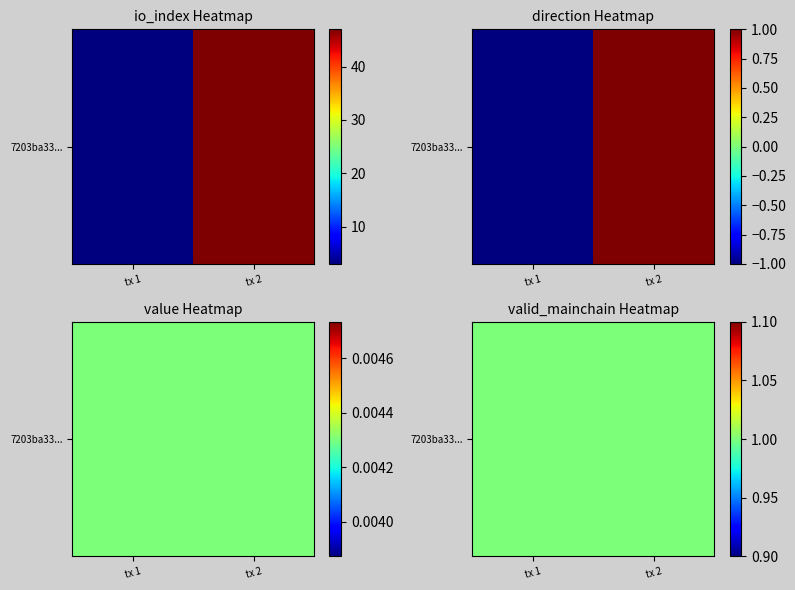

Where does the 7203ba3320772e16b02f8c30f20e8195fa8cc93 series first go above 1?

io_index